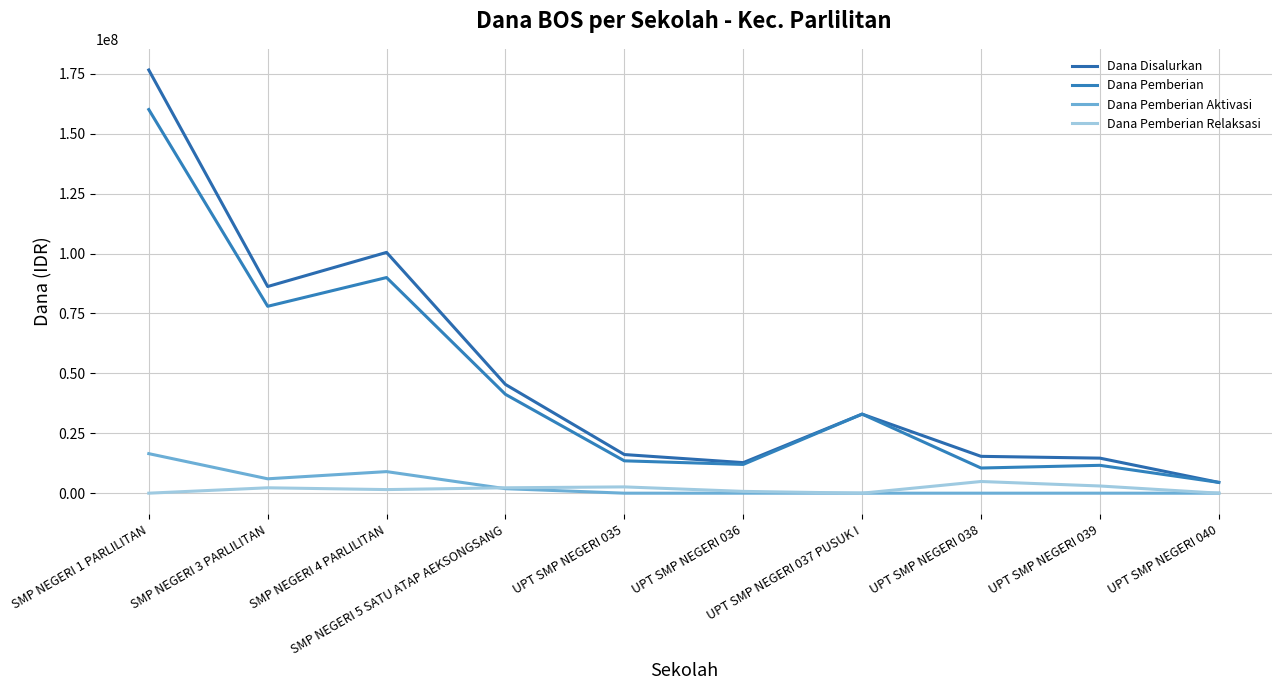

At which label is Dana Pemberian Relaksasi closest to 2437500?

SMP NEGERI 3 PARLILITAN